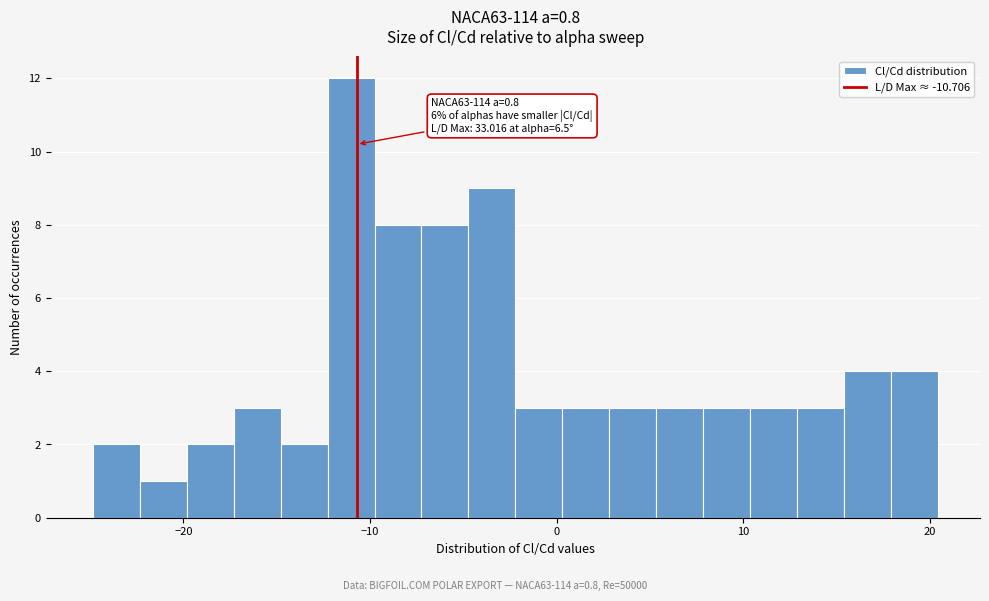

Read against the x-axis, roughly where is the centre of the tallest bar?

-11